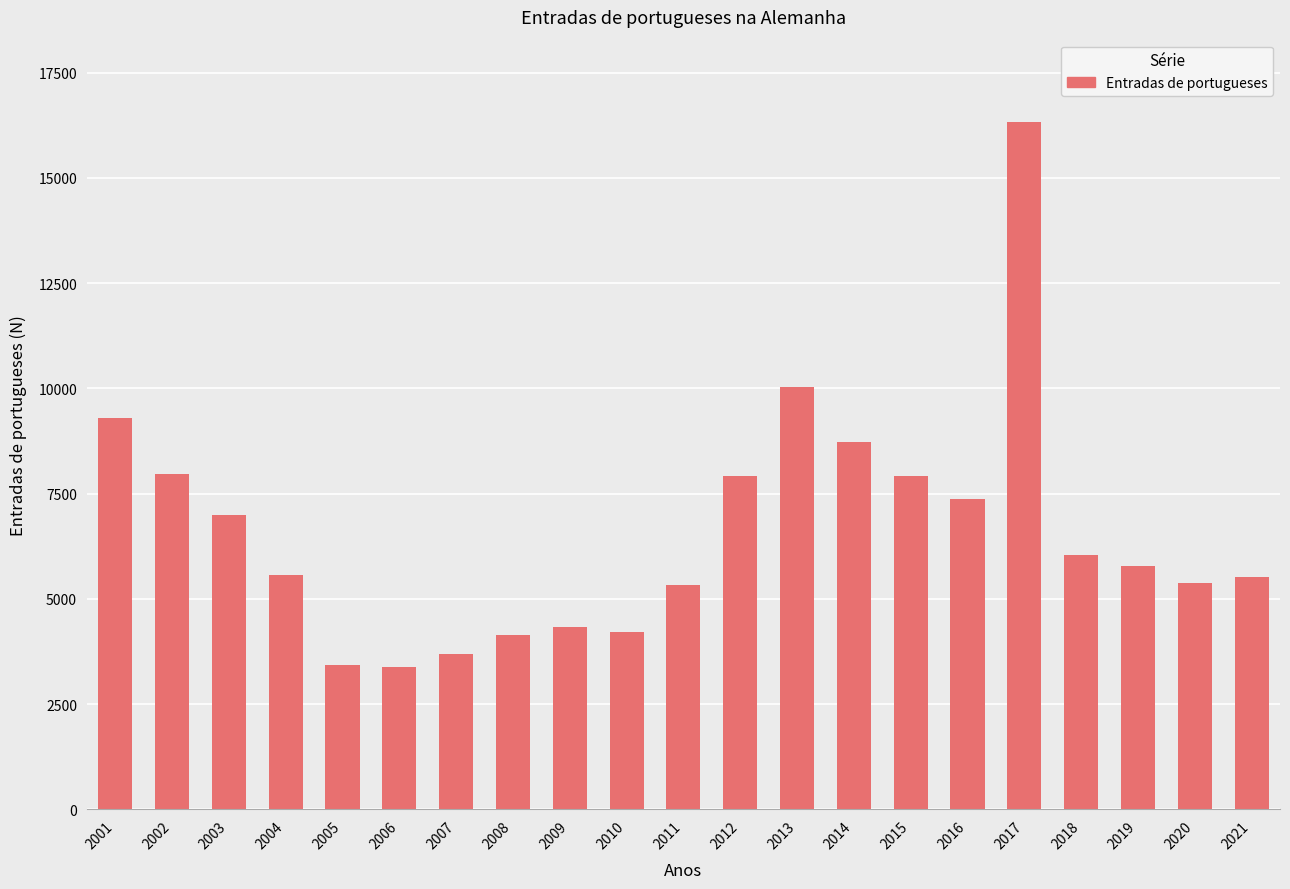

Does the chart contain stacked bars?

No